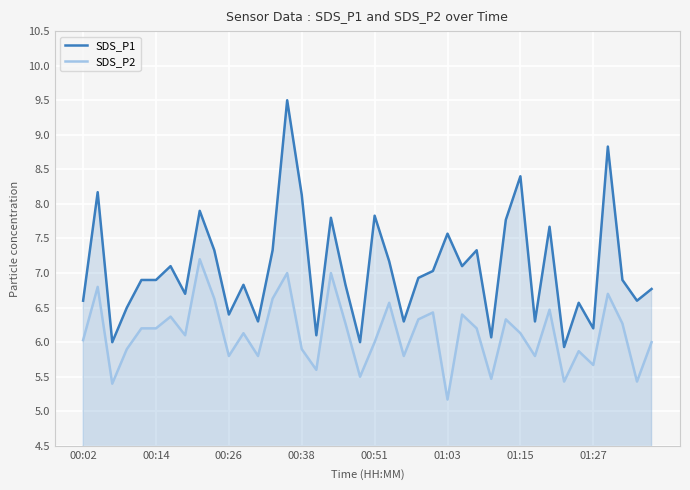

What is the difference between the maximum and minimum values in the SDS_P1 series?

3.6